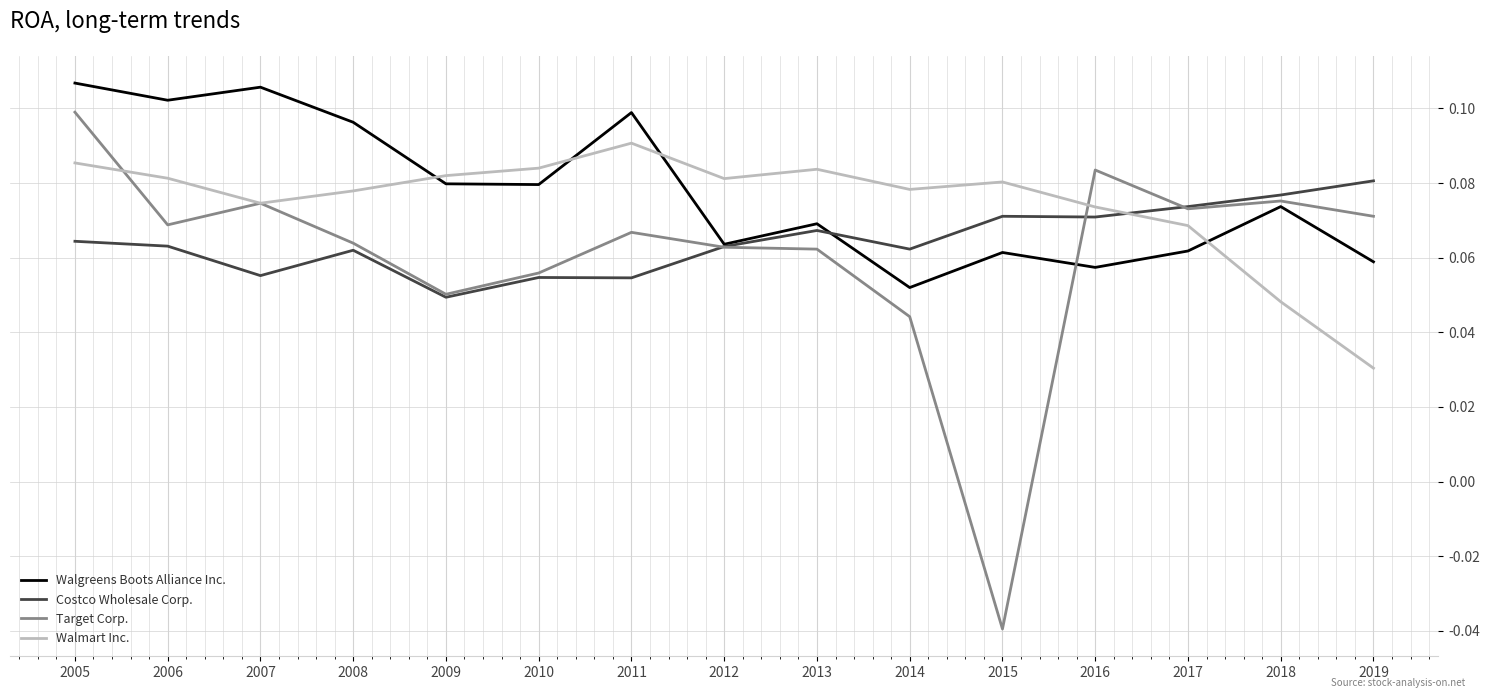

What is the total value across all series at 2005?

0.4